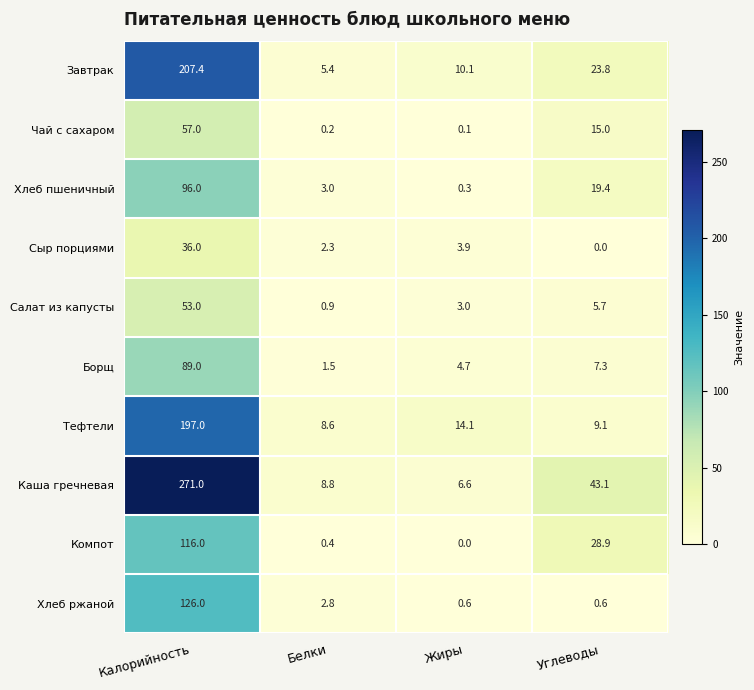

Where is Завтрак nearest to the value 106?

Углеводы